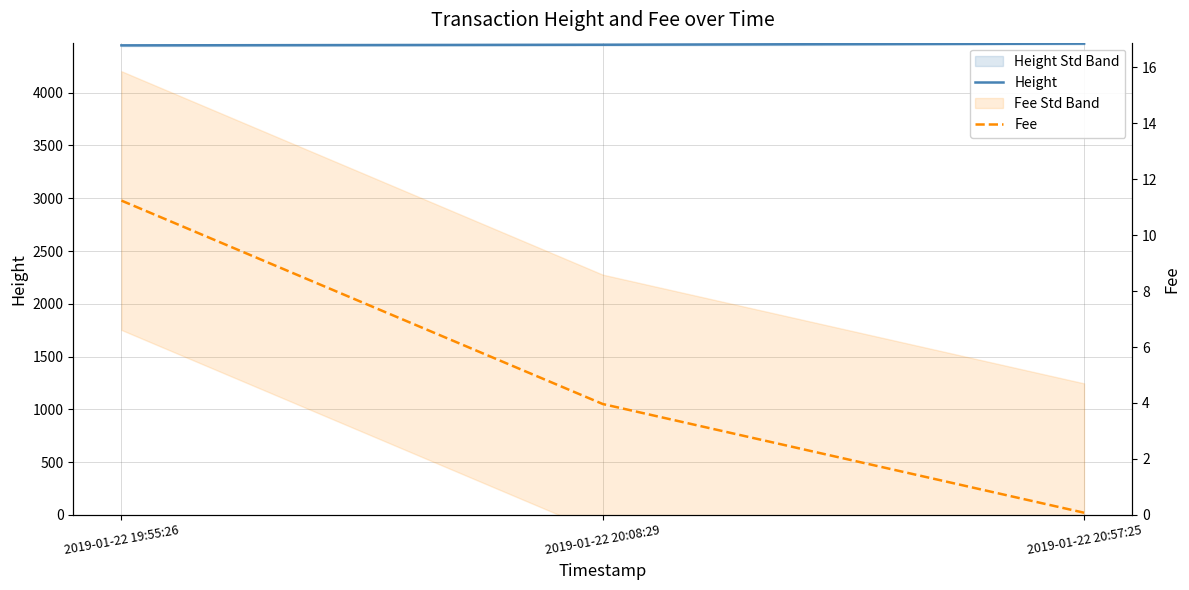

The value of Fee at 2019-01-22 19:55:26 is 19.7. True or false?

False